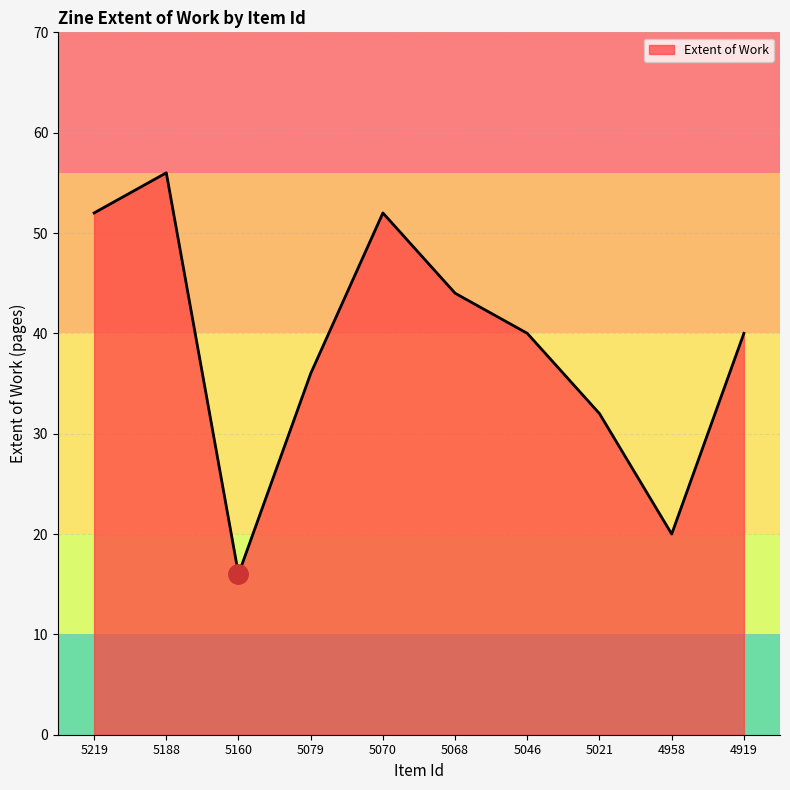

Reading left to right, extract all data points from this chart.

52	56	16	36	52	44	40	32	20	40